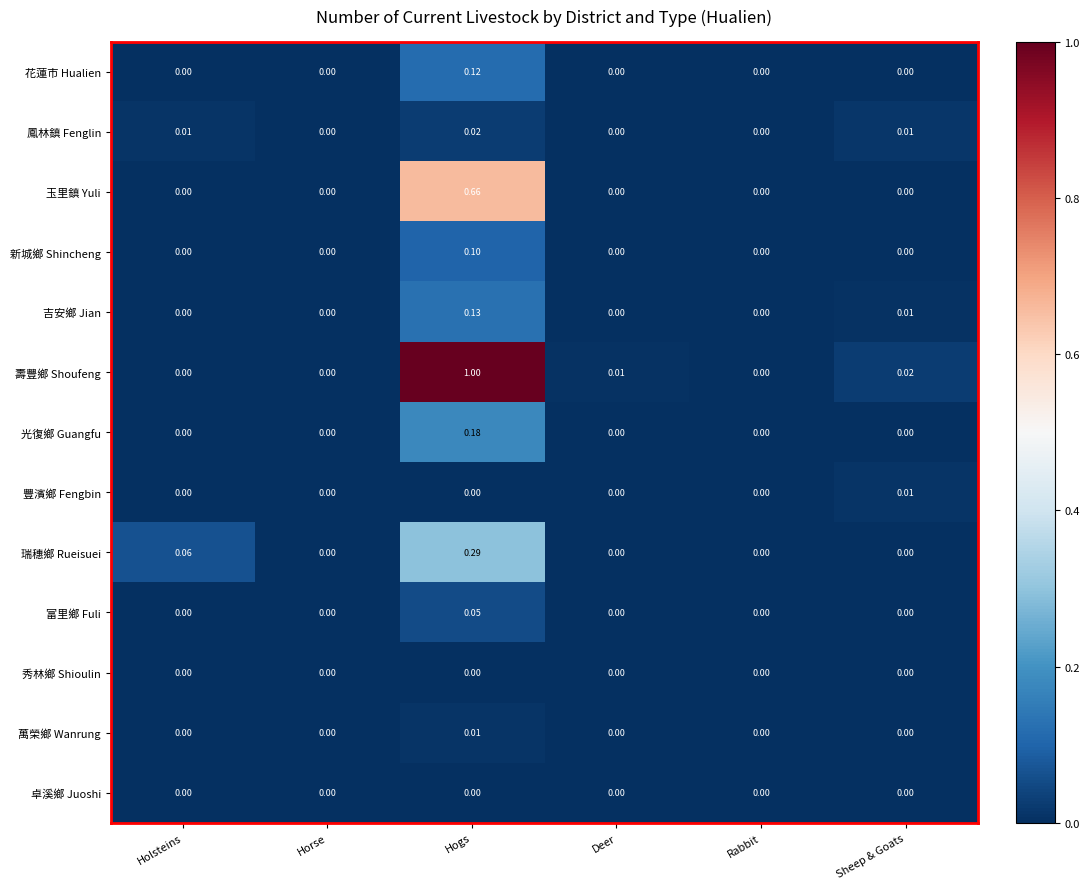

Between Holsteins and Rabbit, which series saw the biggest shift?

瑞穗鄉 Rueisuei